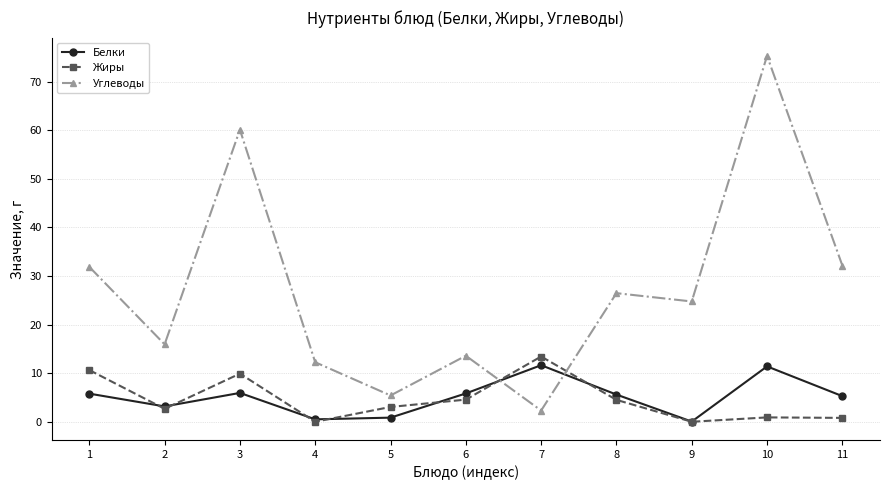

Between which two adjacent categories do Белки and Углеводы first intersect?

6 and 7